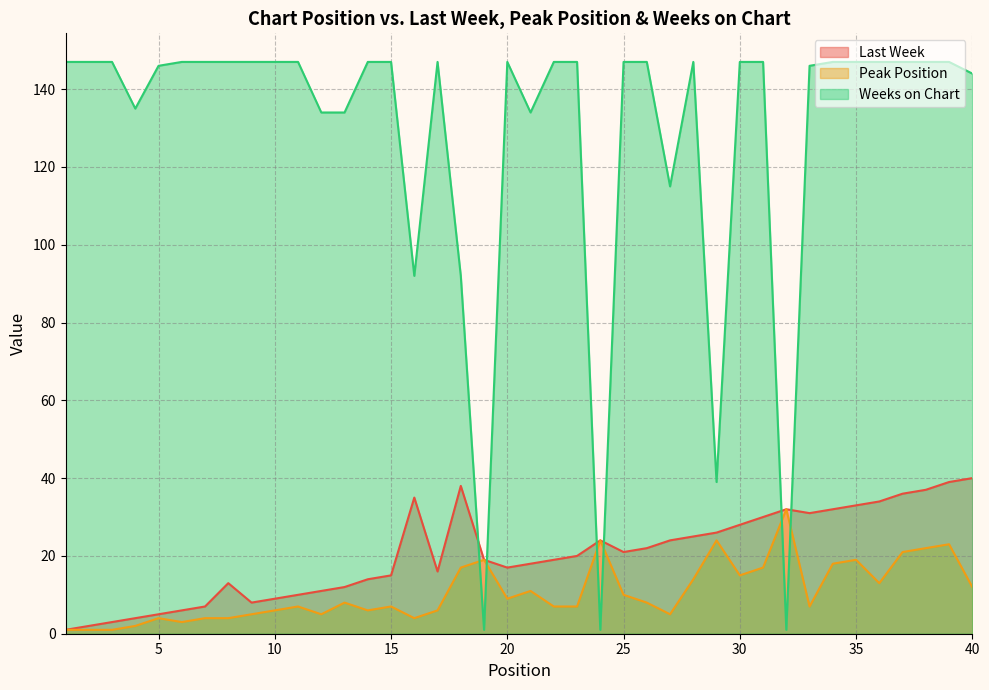

At which category is the sum across all series the highest?

39